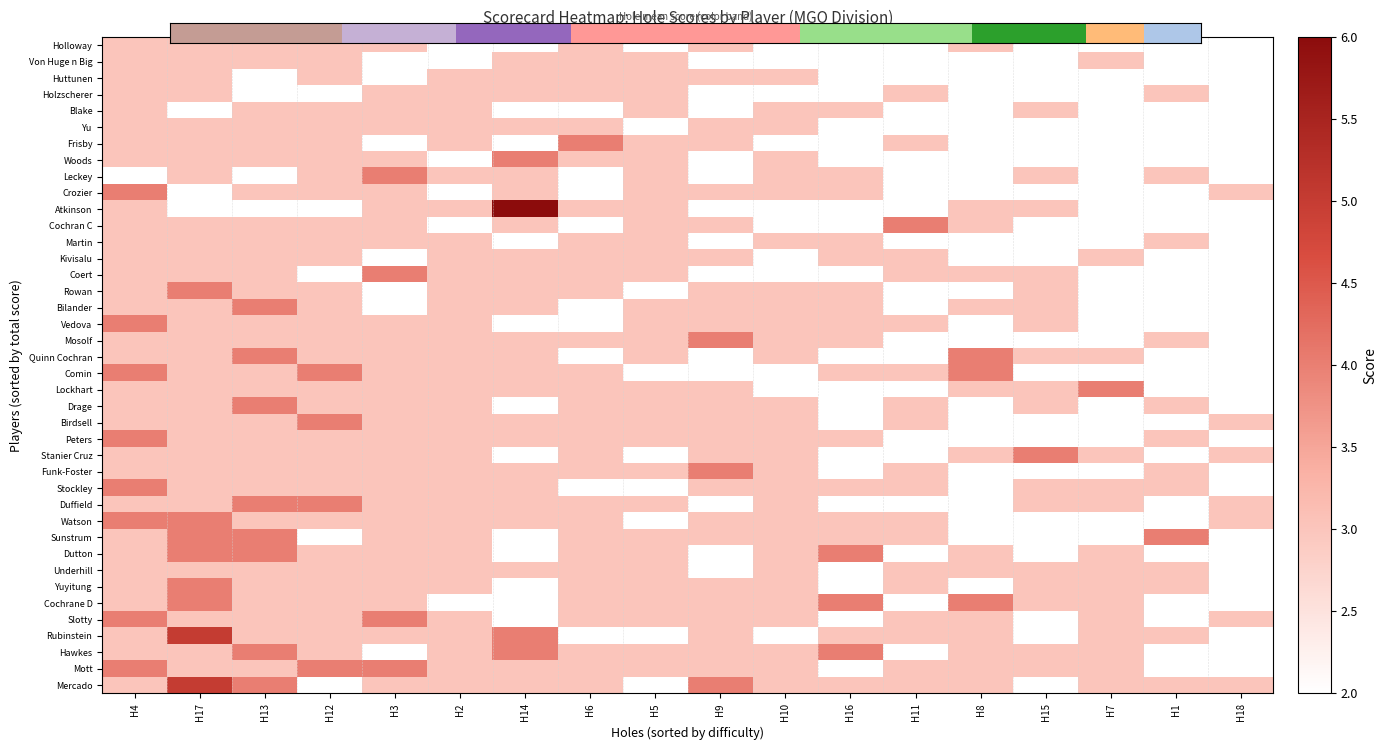

At which category does the chart reach its minimum across all series?

H3